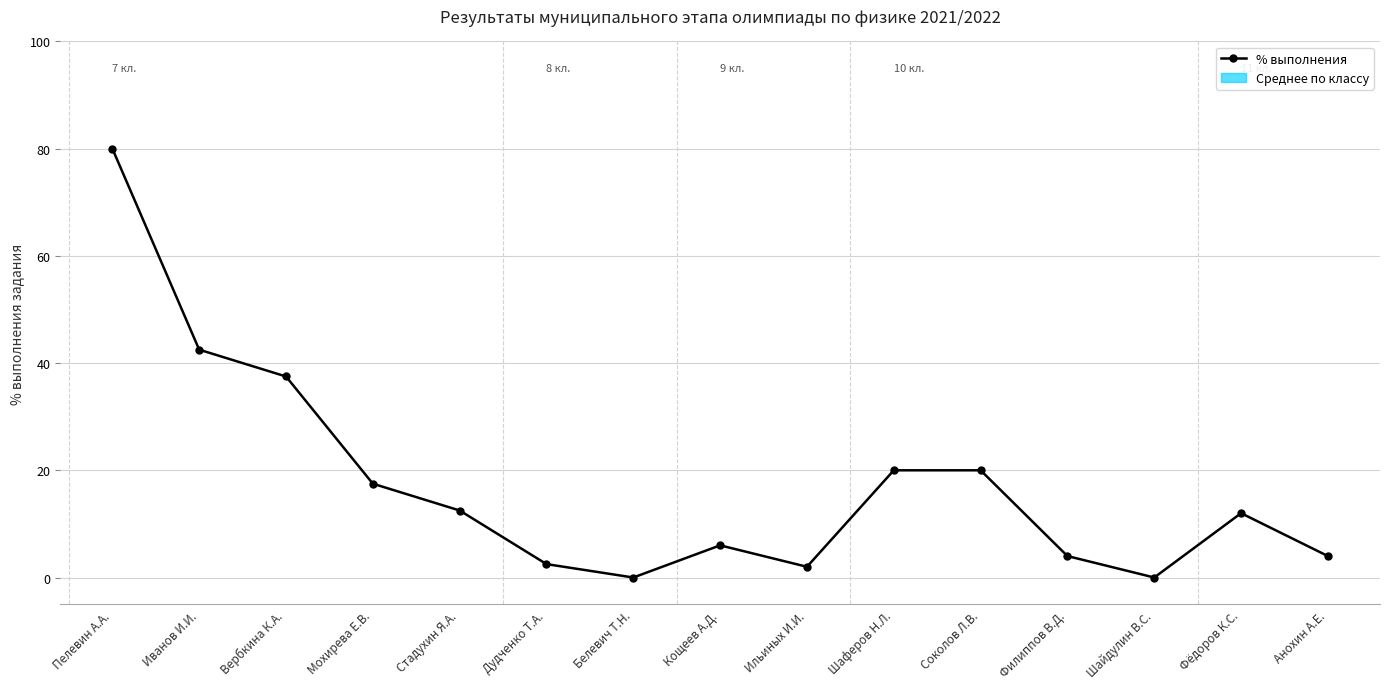

Which has a higher value, Вербкина К.А. or Белевич Т.Н.?

Вербкина К.А.